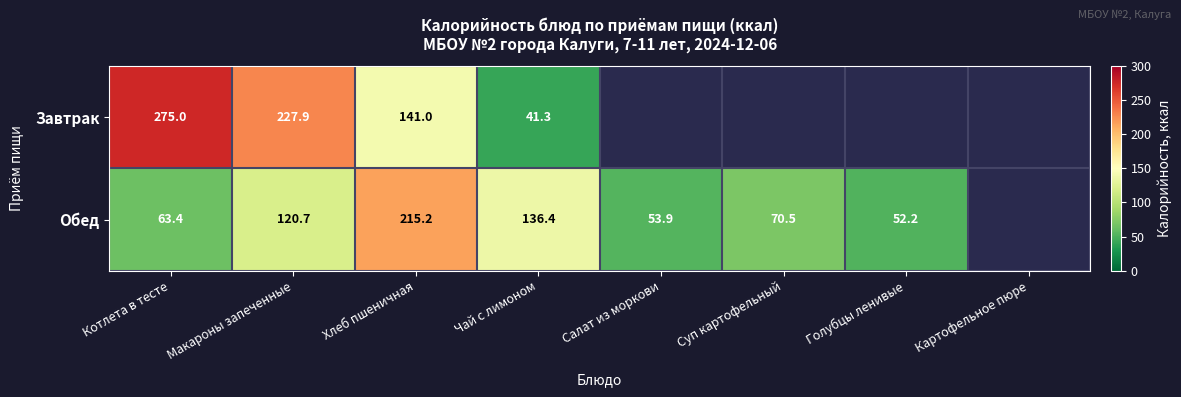

What is the minimum value shown in the chart?

41.3